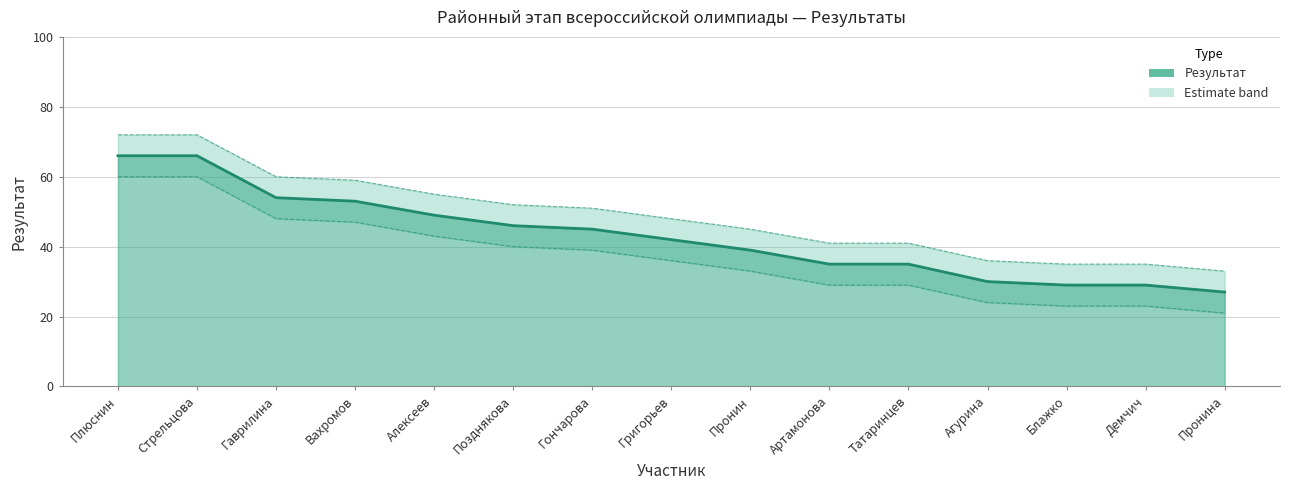

What is the value of the Результат (upper) point at the 1st from the left?

72